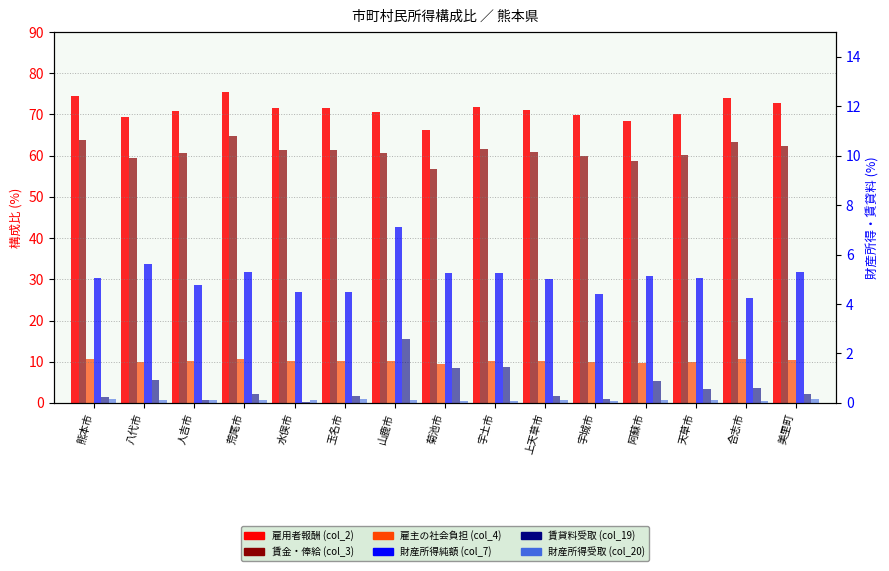

What is the total value across all series at 上天草市?

147.3